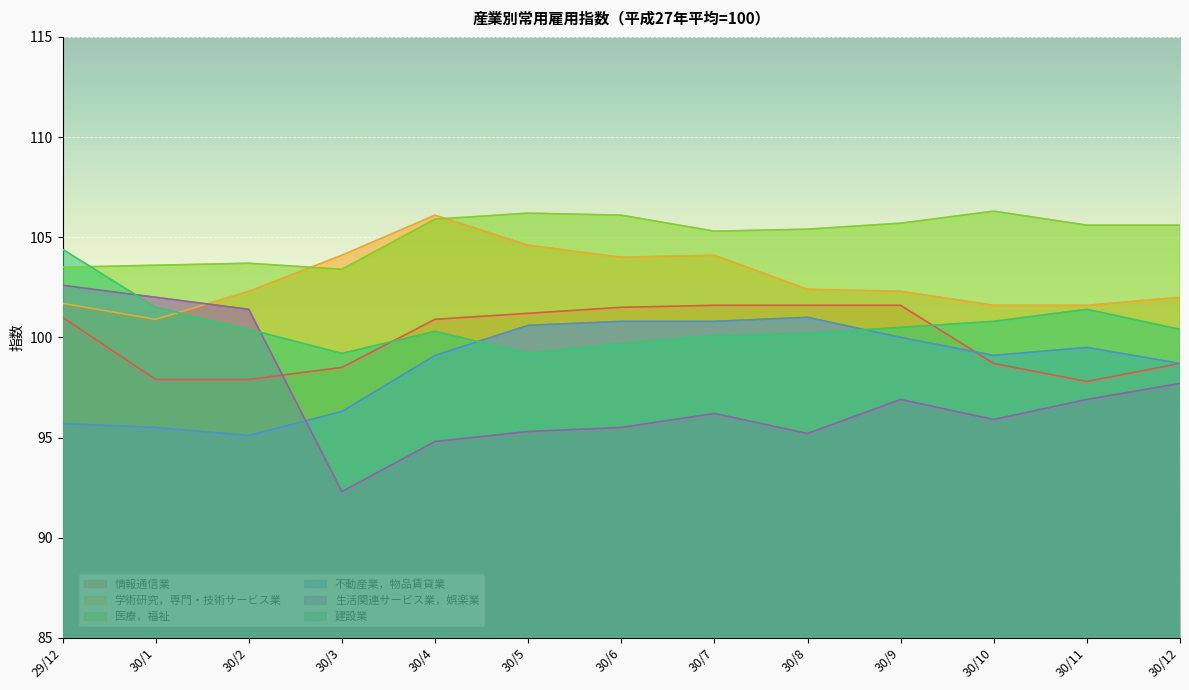

Where does the 不動産業，物品賃貸業 series first go above 99?

30/4